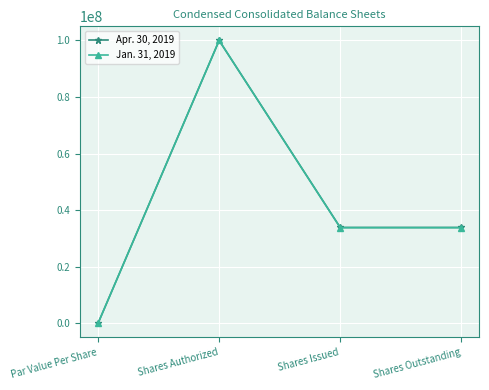

Does the chart have visible grid lines?

Yes